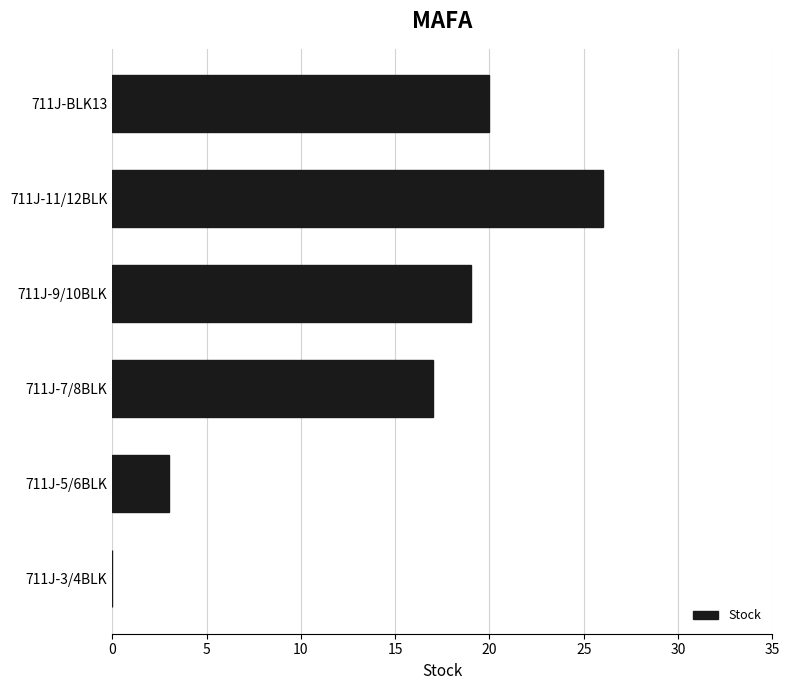

What is the sum of all values?

85